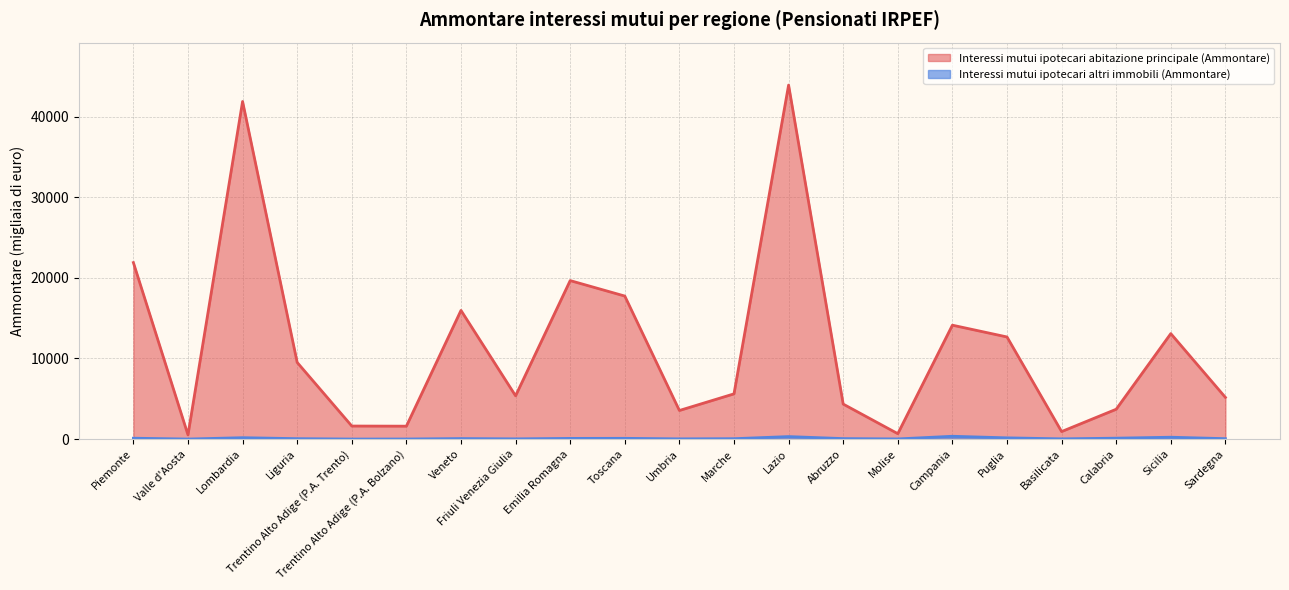

Reading left to right, what are all the values shown in this chart?

Interessi mutui ipotecari abitazione principale (Ammontare): Piemonte=21896	Valle d'Aosta=518	Lombardia=41885	Liguria=9509	Trentino Alto Adige (P.A. Trento)=1618	Trentino Alto Adige (P.A. Bolzano)=1601	Veneto=15964	Friuli Venezia Giulia=5367	Emilia Romagna=19663	Toscana=17744	Umbria=3547	Marche=5610	Lazio=43918	Abruzzo=4342	Molise=669	Campania=14131	Puglia=12669	Basilicata=931	Calabria=3701	Sicilia=13084	Sardegna=5171
Interessi mutui ipotecari altri immobili (Ammontare): Piemonte=108	Valle d'Aosta=3	Lombardia=171	Liguria=52	Trentino Alto Adige (P.A. Trento)=3	Trentino Alto Adige (P.A. Bolzano)=8	Veneto=62	Friuli Venezia Giulia=26	Emilia Romagna=84	Toscana=92	Umbria=26	Marche=48	Lazio=309	Abruzzo=59	Molise=17	Campania=349	Puglia=152	Basilicata=27	Calabria=111	Sicilia=230	Sardegna=51